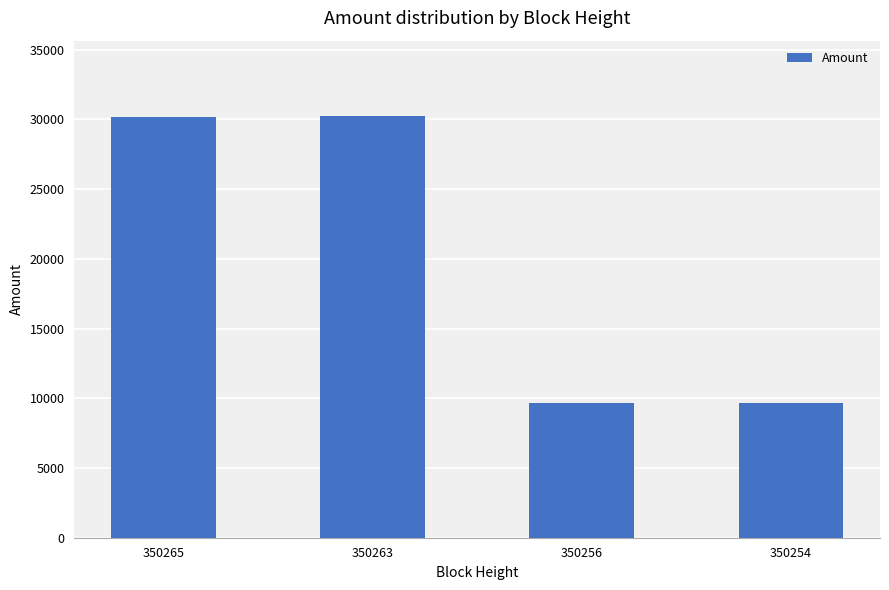

What is the smallest value displayed?

9635.7